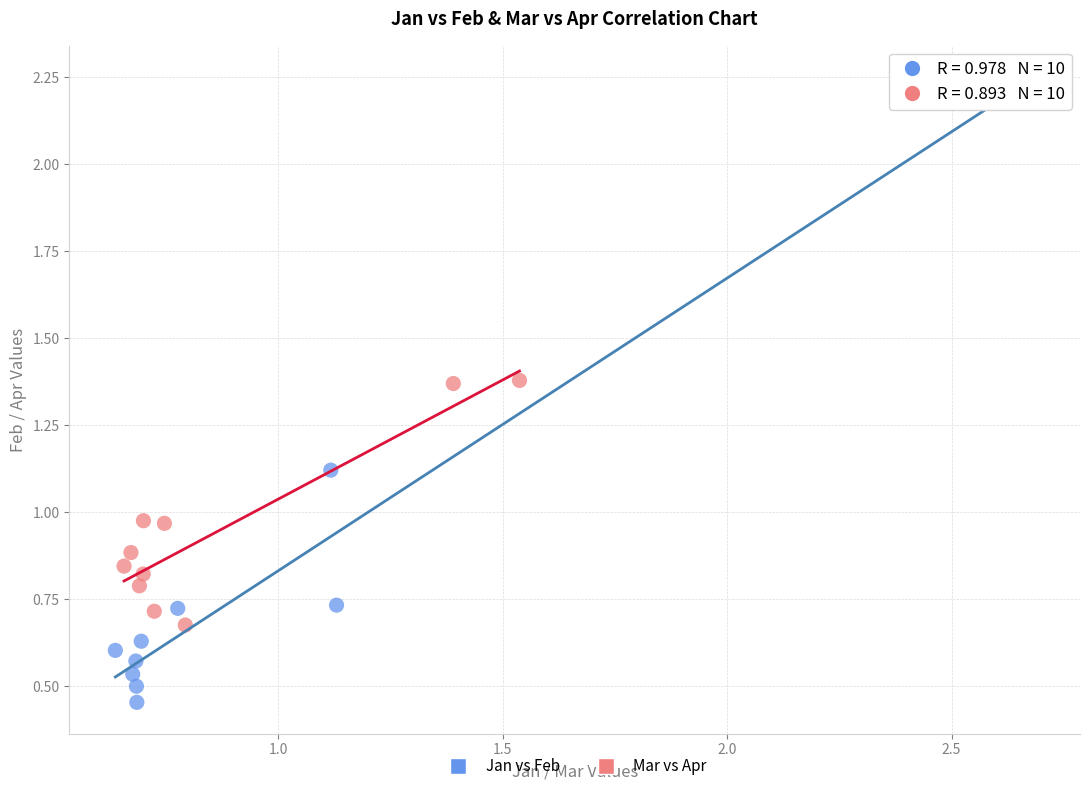

What are all the series names shown in the legend?

Jan vs Feb, Mar vs Apr